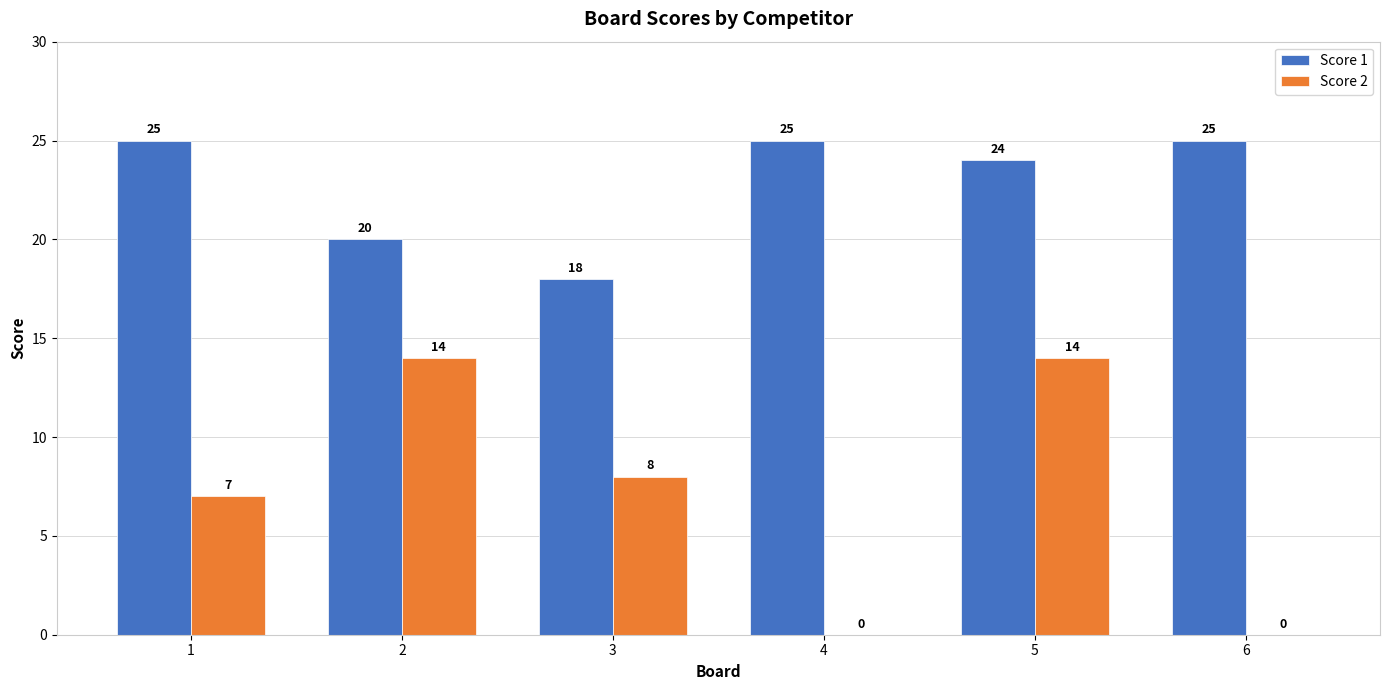

At which label does Score 2 first exceed 8?

2